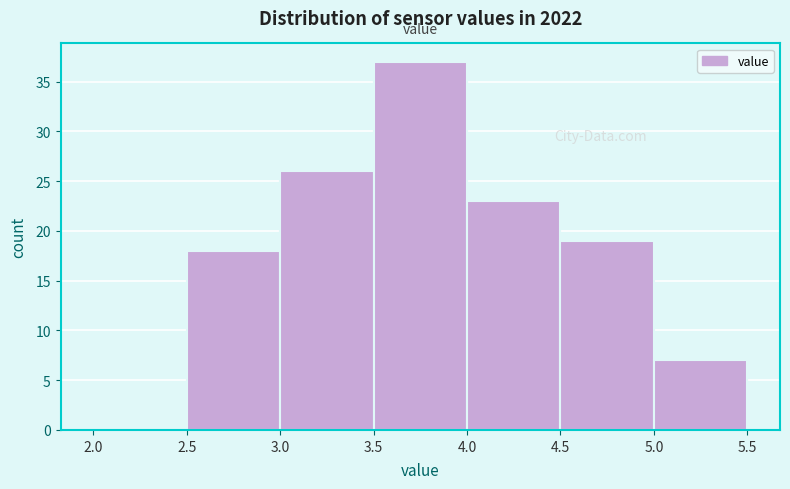

Reading left to right, list every bar in this chart as the range it spans on the x-axis followed by its height. The values are not printed on the chart, so give them approximately, as read against the axis.

2.0 to 2.5: 0
2.5 to 3.0: 18
3.0 to 3.5: 26
3.5 to 4.0: 37
4.0 to 4.5: 23
4.5 to 5.0: 19
5.0 to 5.5: 7